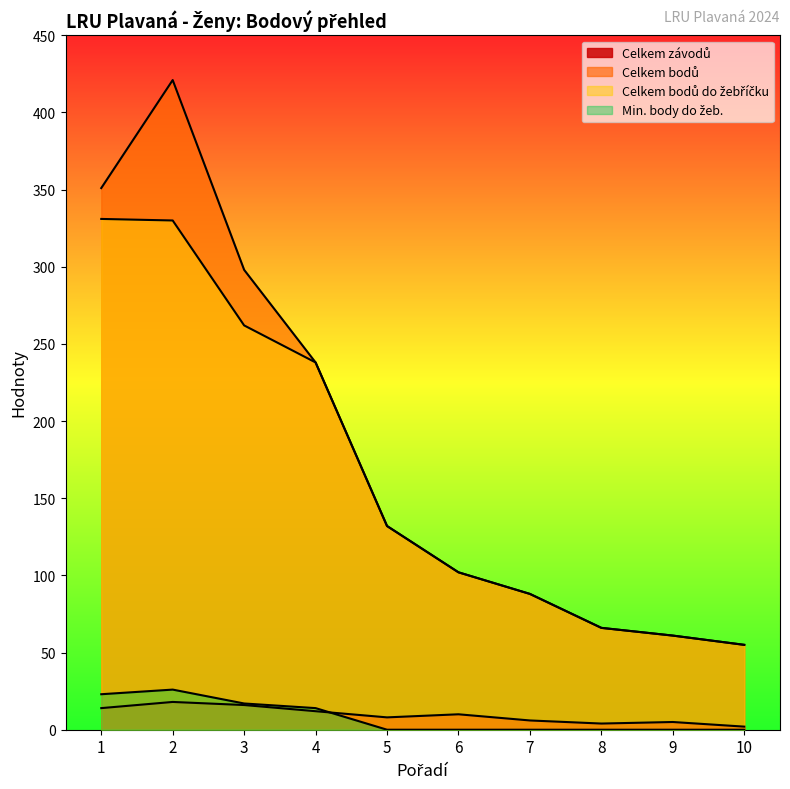

Where does the Celkem závodů series first go above 10?

1